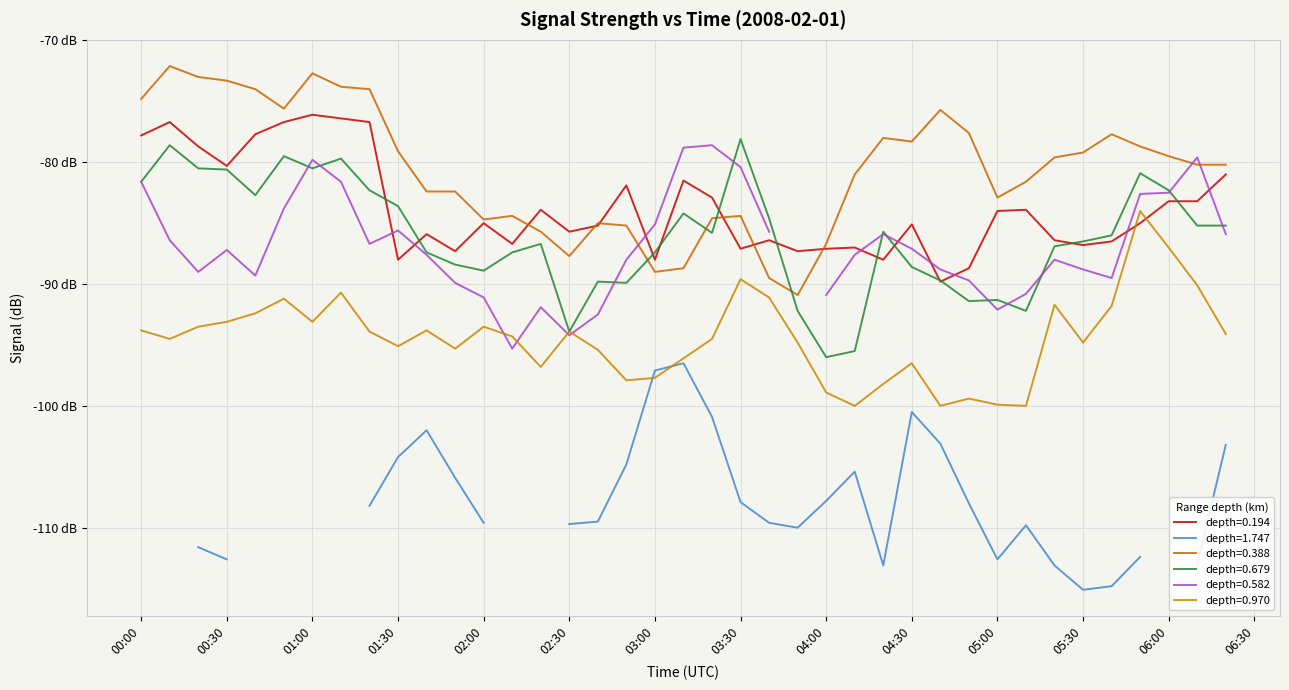

What is the value of the 0.194 point at the 21st from the left?

-82.9